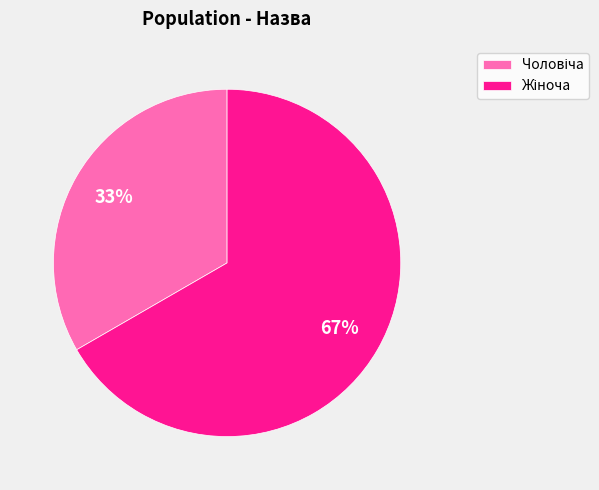

To the nearest percent, what is the average slice percentage?

50%